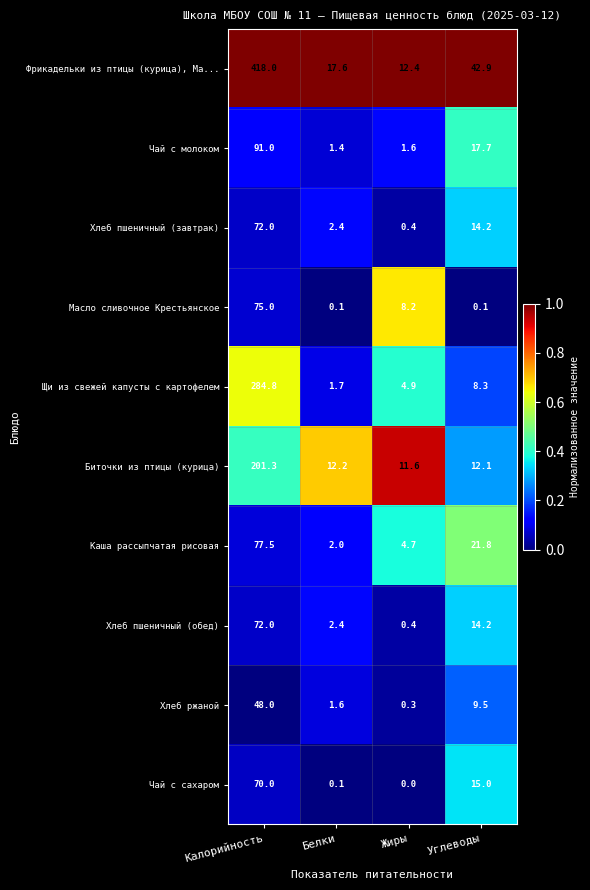

At which category does the chart reach its peak across all series?

Калорийность